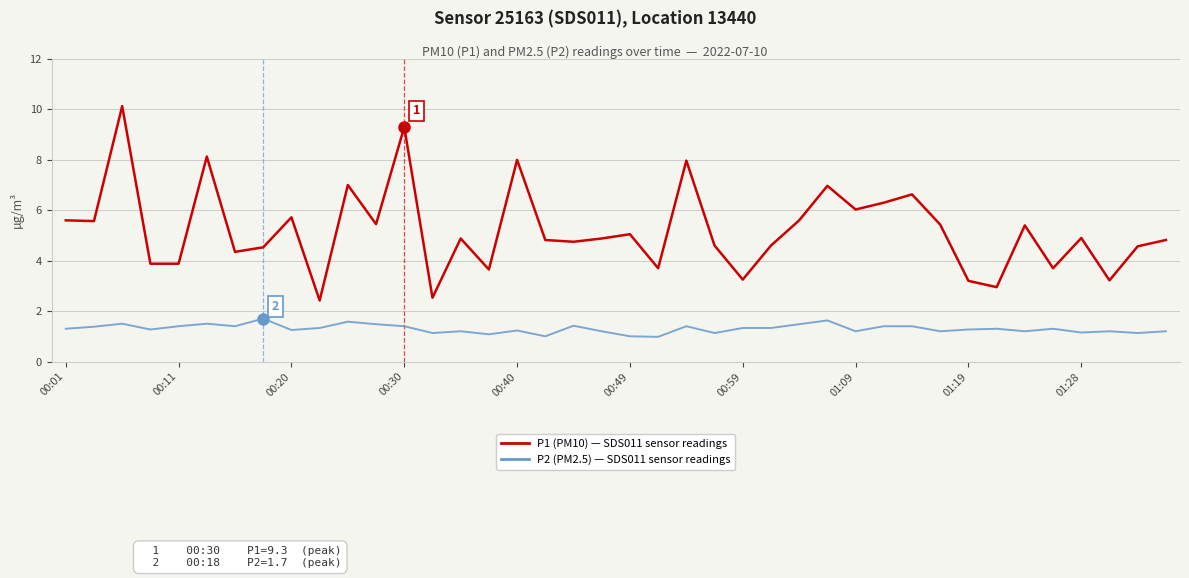

What is the minimum value shown in the chart?

1.0